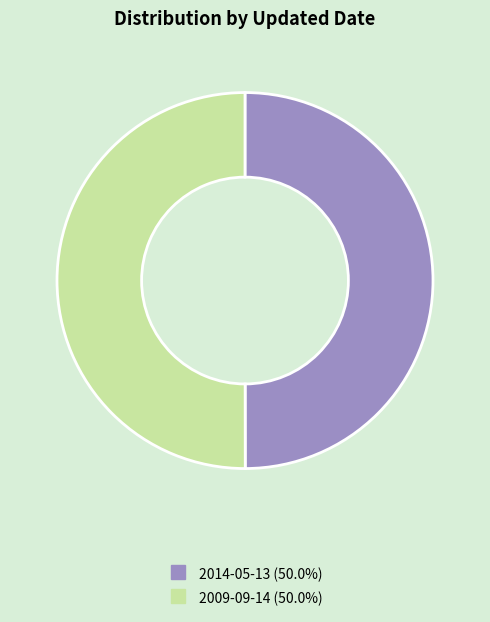

What is the ratio of the value at 2014-05-13 to the value at 2009-09-14?

1.0